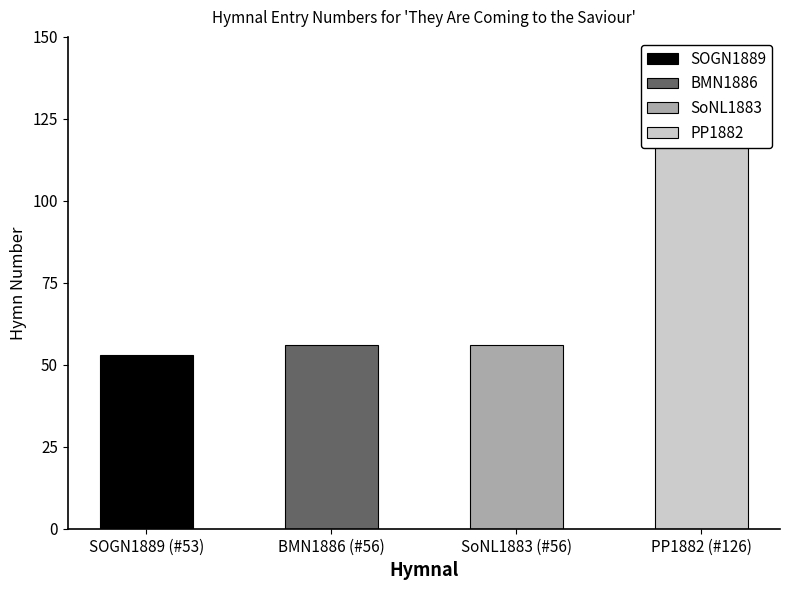

Reading left to right, what are all the values shown in this chart?

SOGN1889 (#53)=53	BMN1886 (#56)=56	SoNL1883 (#56)=56	PP1882 (#126)=126